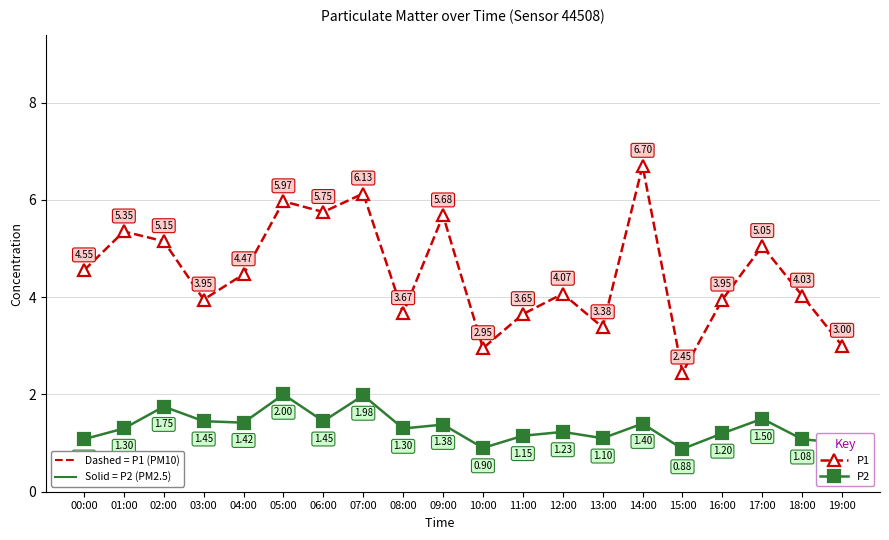

At which category is the sum across all series the highest?

07:00